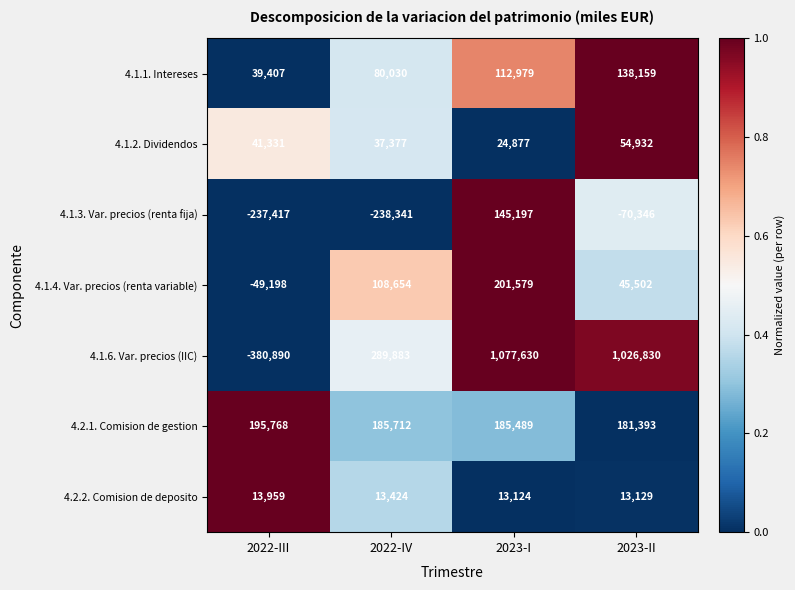

Reading right to left, what are all the values shown in this chart?

4.1.1. Intereses: 138159	112979	80030	39407
4.1.2. Dividendos: 54932	24877	37377	41331
4.1.3. Var. precios (renta fija): -70346	145197	-238341	-237417
4.1.4. Var. precios (renta variable): 45502	201579	108654	-49198
4.1.6. Var. precios (IIC): 1026830	1077630	289883	-380890
4.2.1. Comision de gestion: 181393	185489	185712	195768
4.2.2. Comision de deposito: 13129	13124	13424	13959